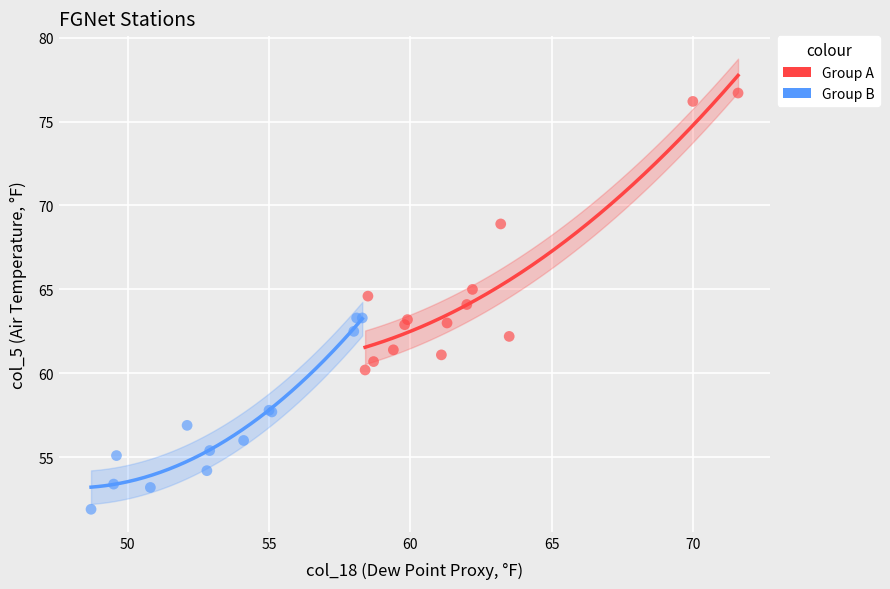

Which series has the largest Y range (max minus min)?

Group A